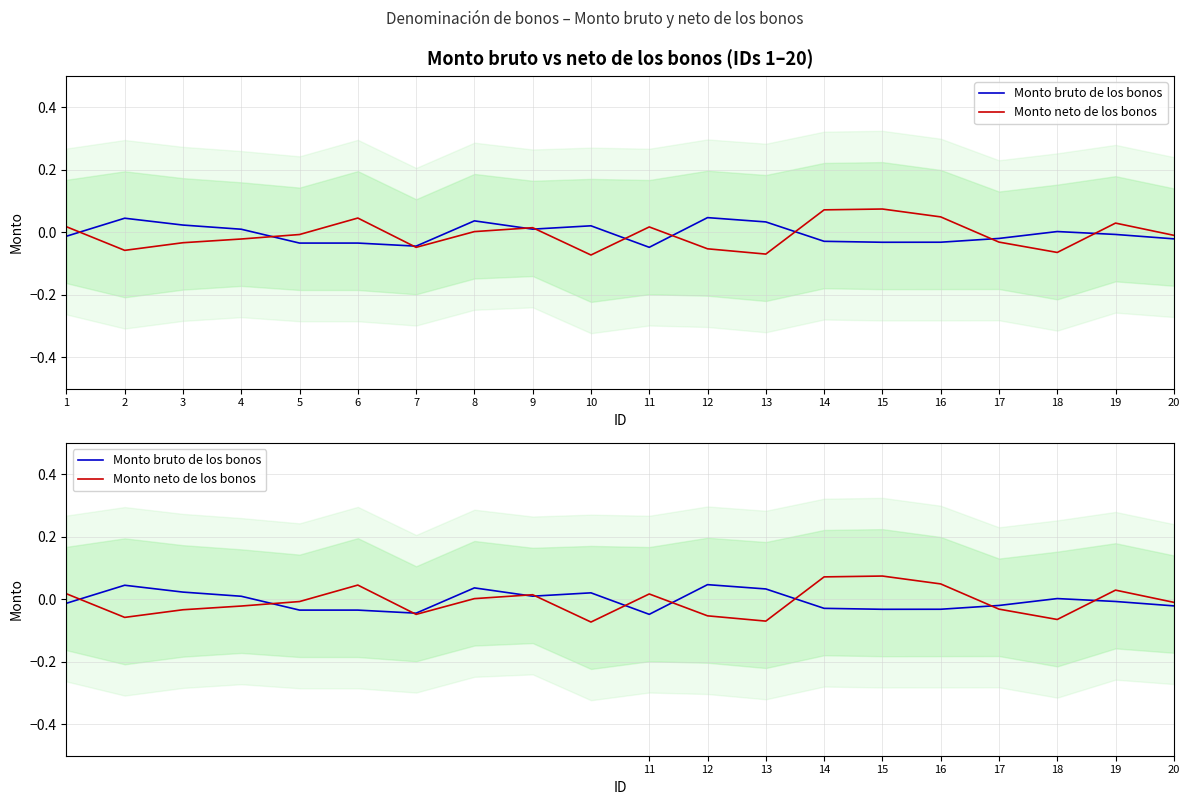

How many times do Monto bruto de los bonos and Monto neto de los bonos cross each other?

10